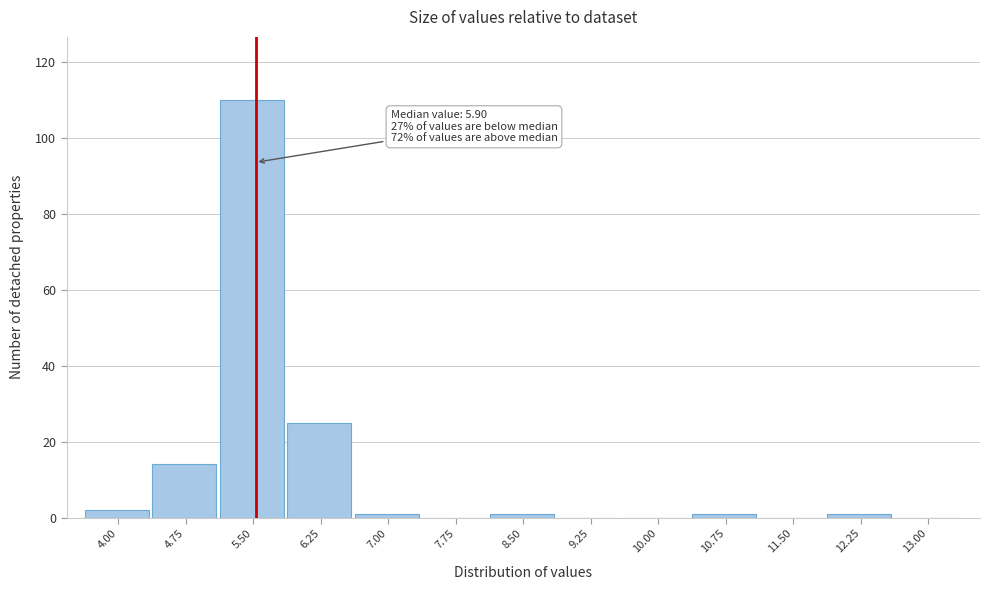

Reading right to left, list all the values displayed in this chart.

13.00=0	12.25=1	11.50=0	10.75=1	10.00=0	9.25=0	8.50=1	7.75=0	7.00=1	6.25=25	5.50=110	4.75=14	4.00=2